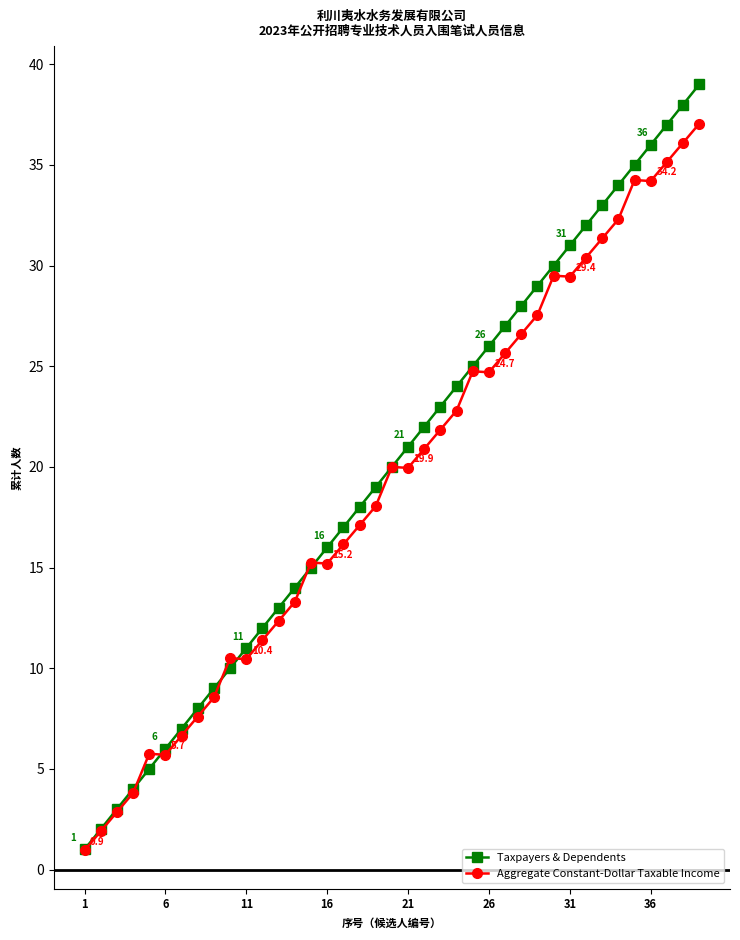

What is the value of the Taxpayers & Dependents point at the 1st from the left?

1.0